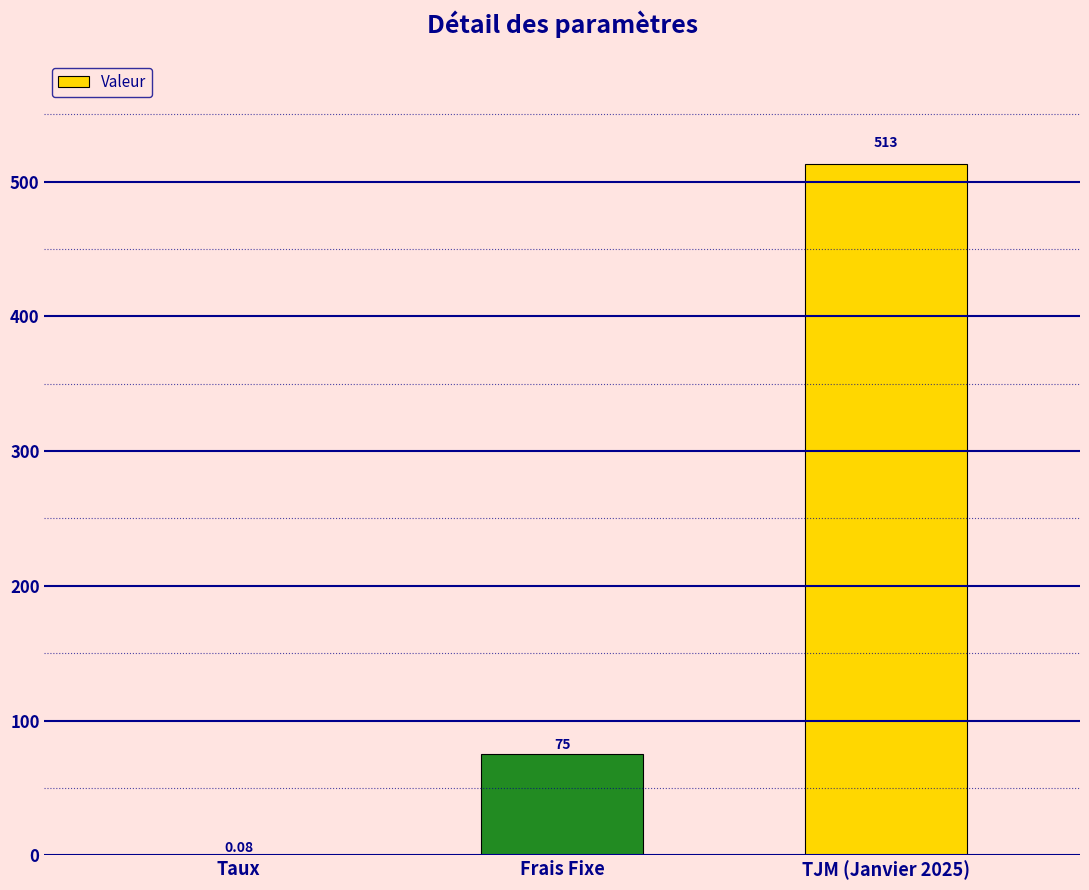

What is the ratio of the value at TJM (Janvier 2025) to the value at Frais Fixe?

6.8